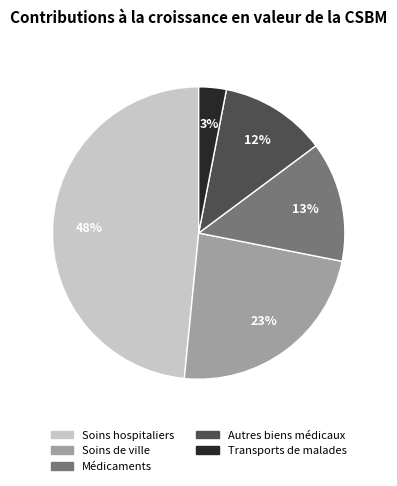

Does Soins hospitaliers account for over 50% of the chart?

No